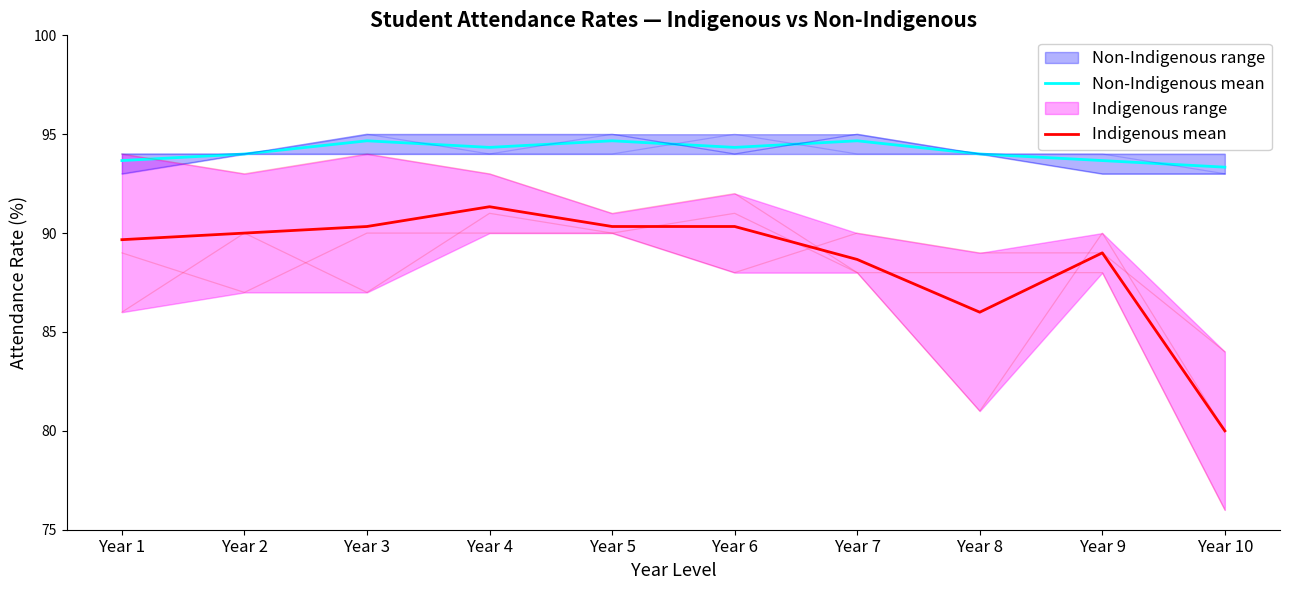

Is this an area chart (filled region under the line)?

No